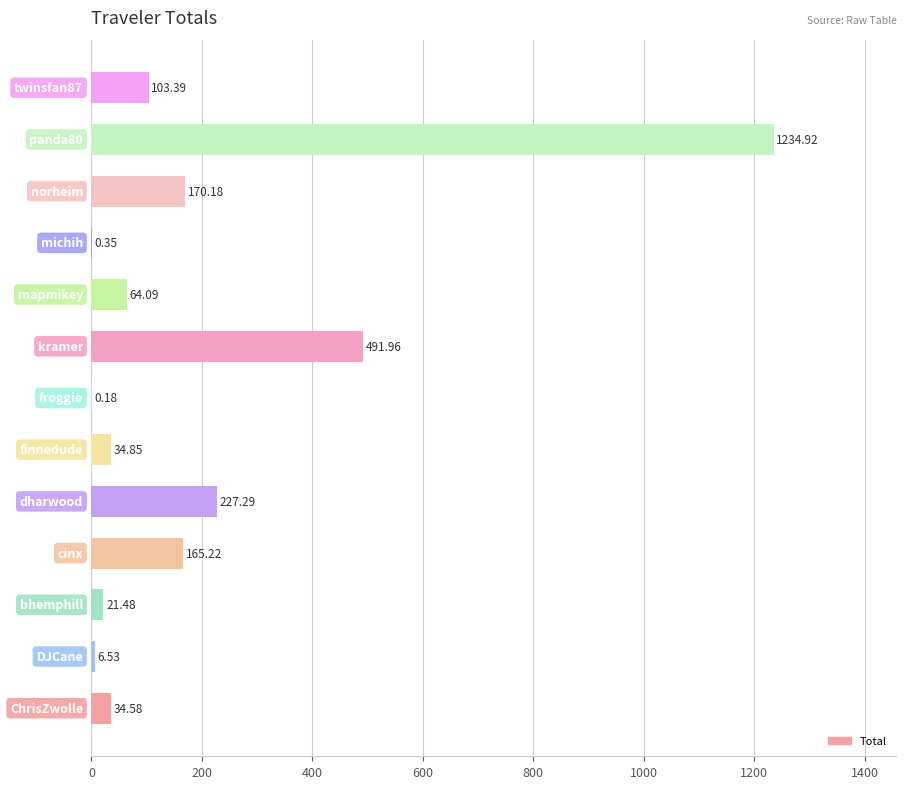

What is the sum of all values?

2555.0